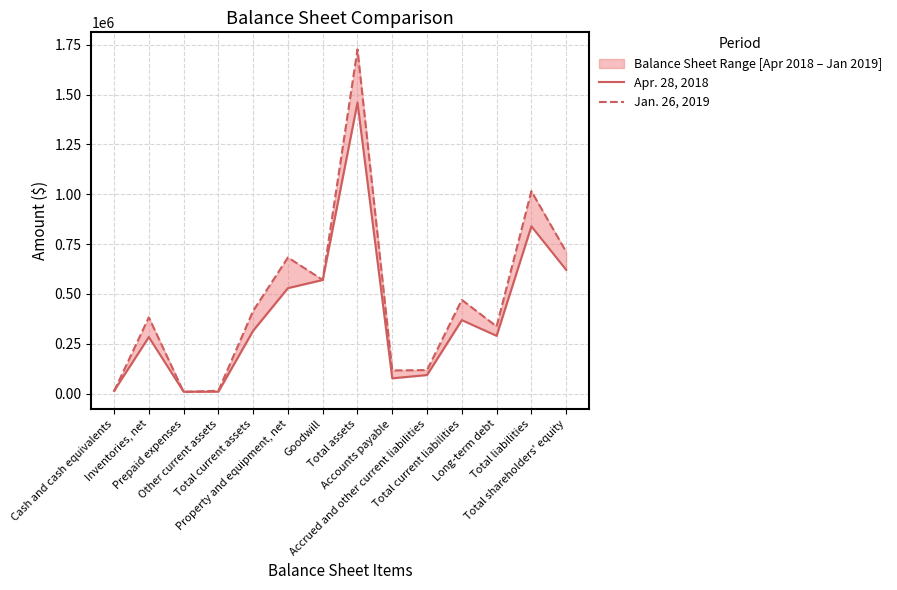

At which category is the sum across all series the highest?

Total assets